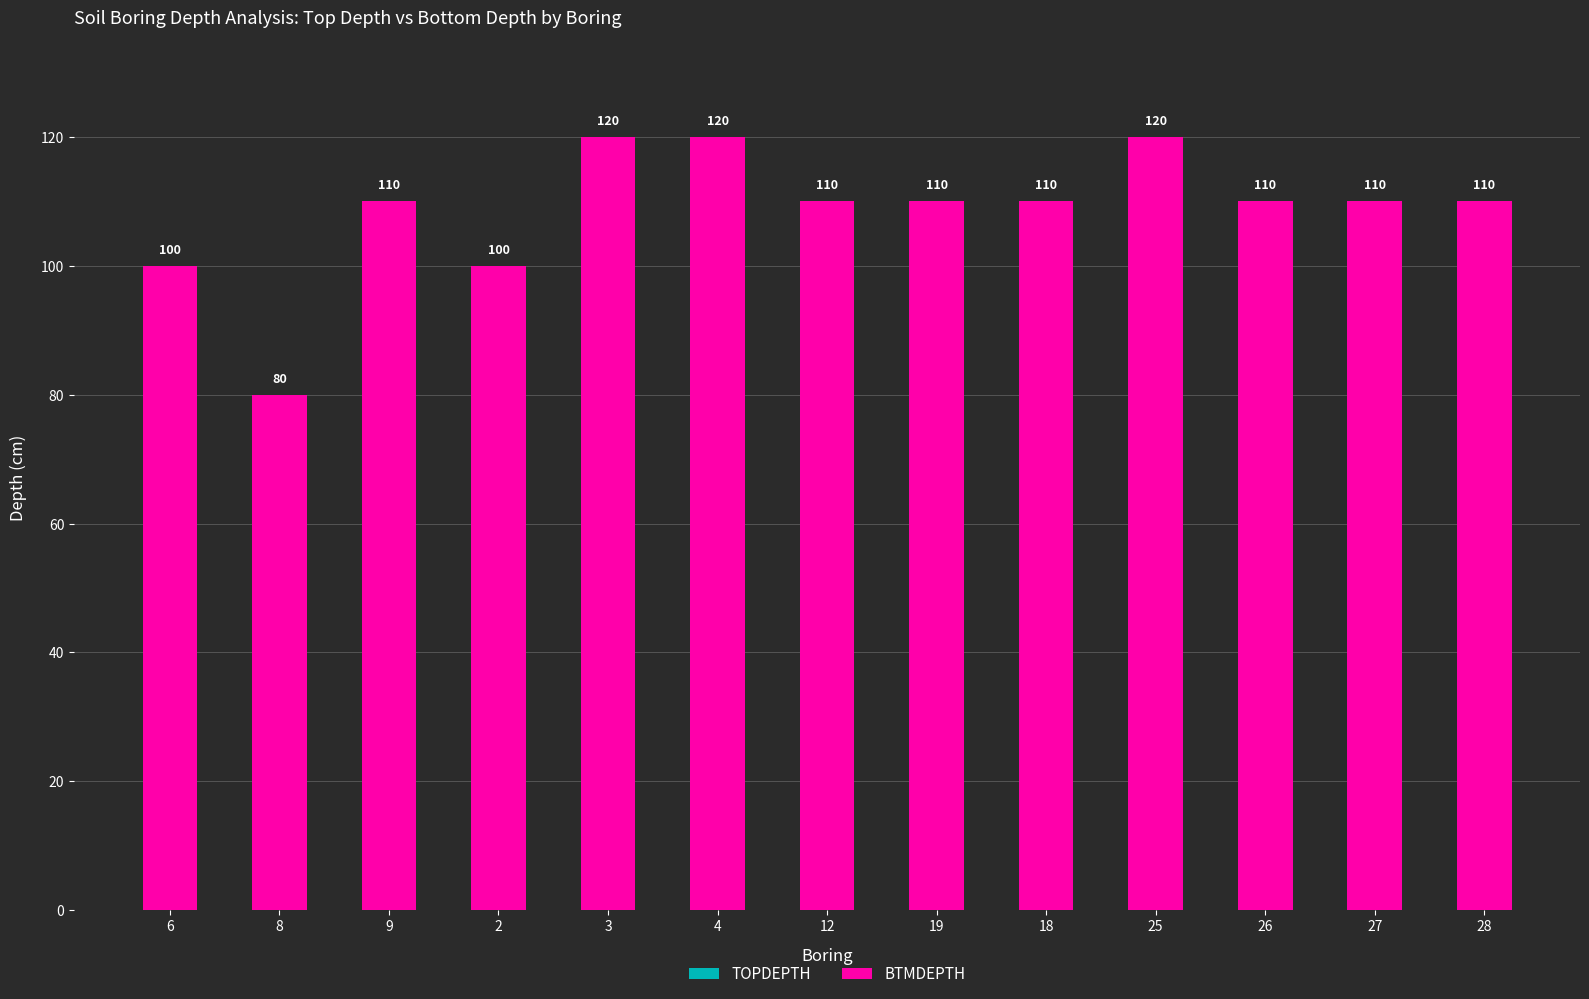

What is the change in value from 8 to 26?

+30